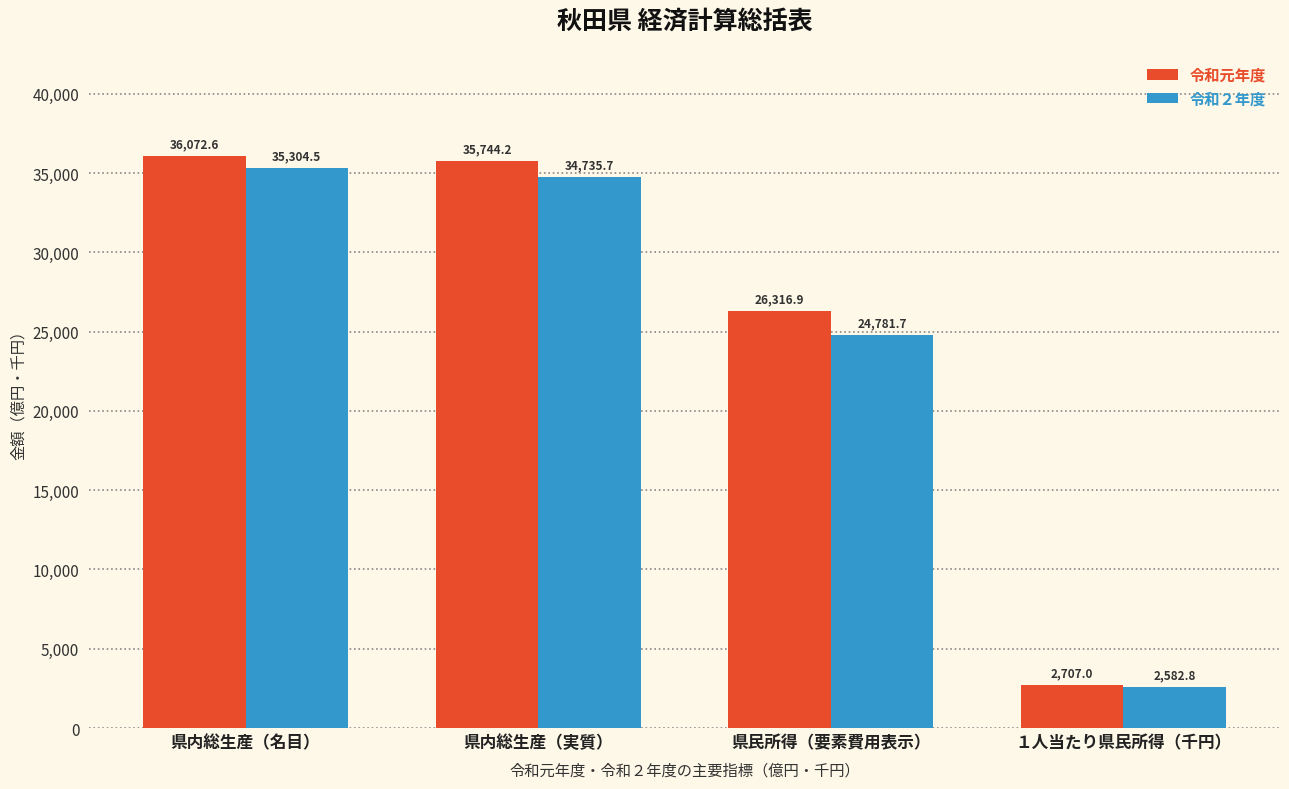

Rank the series at 県内総生産（実質） from lowest to highest value.

令和２年度, 令和元年度